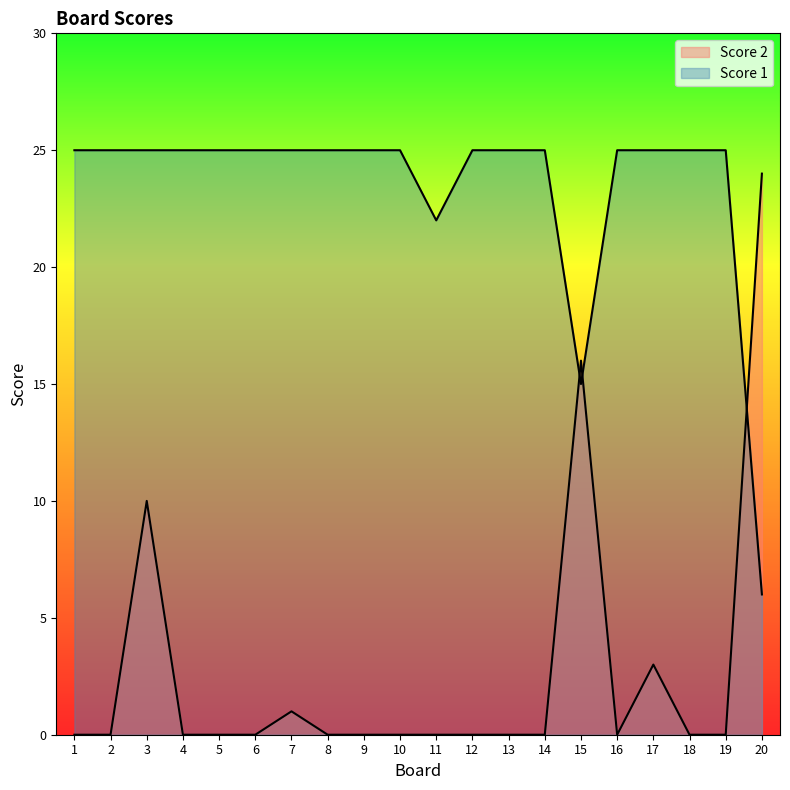

Does the chart have visible grid lines?

No